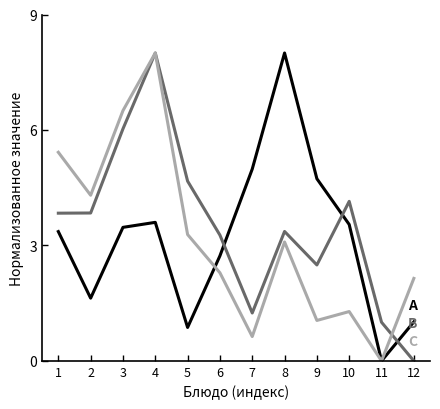

What is the average value of the A series?

3.2